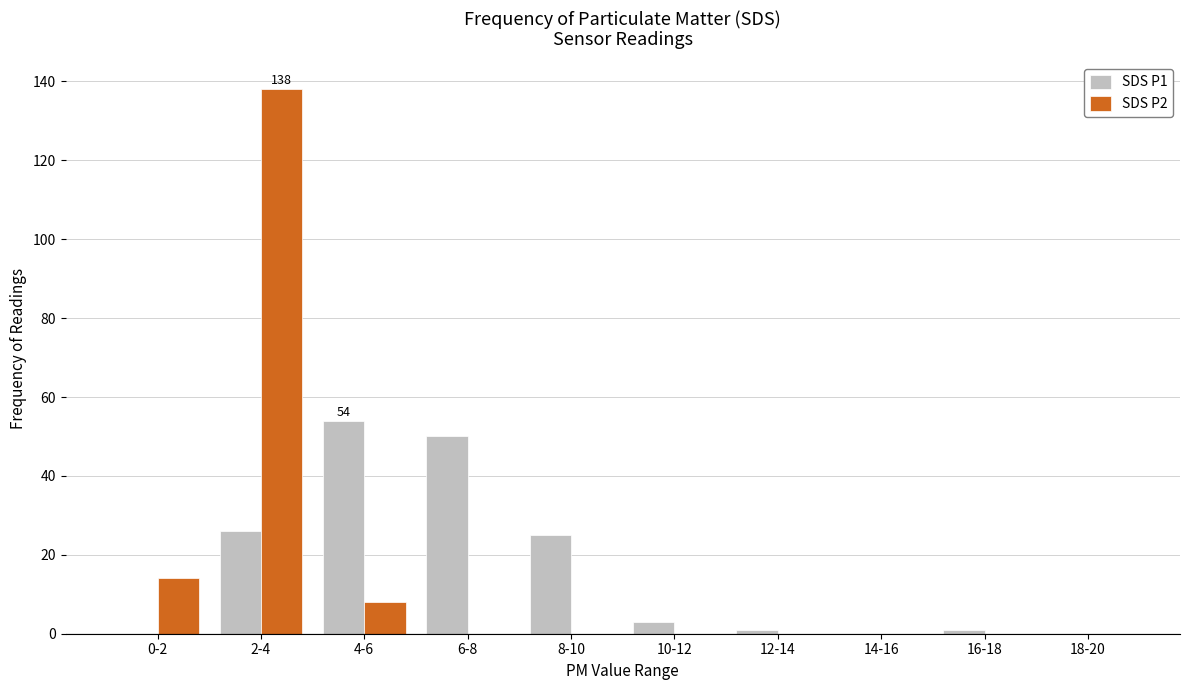

Reading right to left, what are all the values shown in this chart?

SDS P1: 18-20=0	16-18=1	14-16=0	12-14=1	10-12=3	8-10=25	6-8=50	4-6=54	2-4=26	0-2=0
SDS P2: 18-20=0	16-18=0	14-16=0	12-14=0	10-12=0	8-10=0	6-8=0	4-6=8	2-4=138	0-2=14